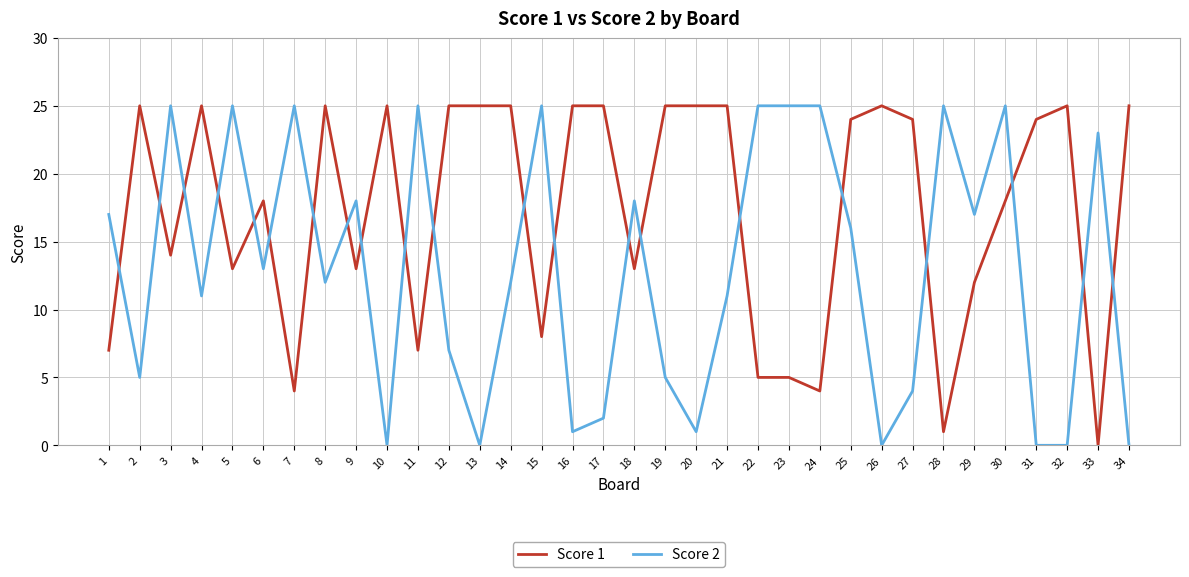

The Score 2 series shows 17 at 1. True or false?

True